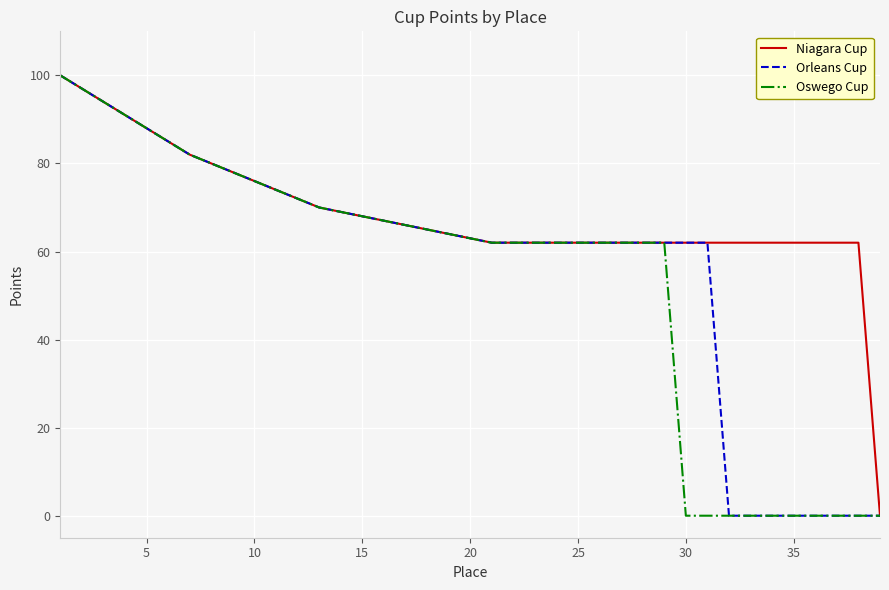

Does the chart have visible grid lines?

Yes